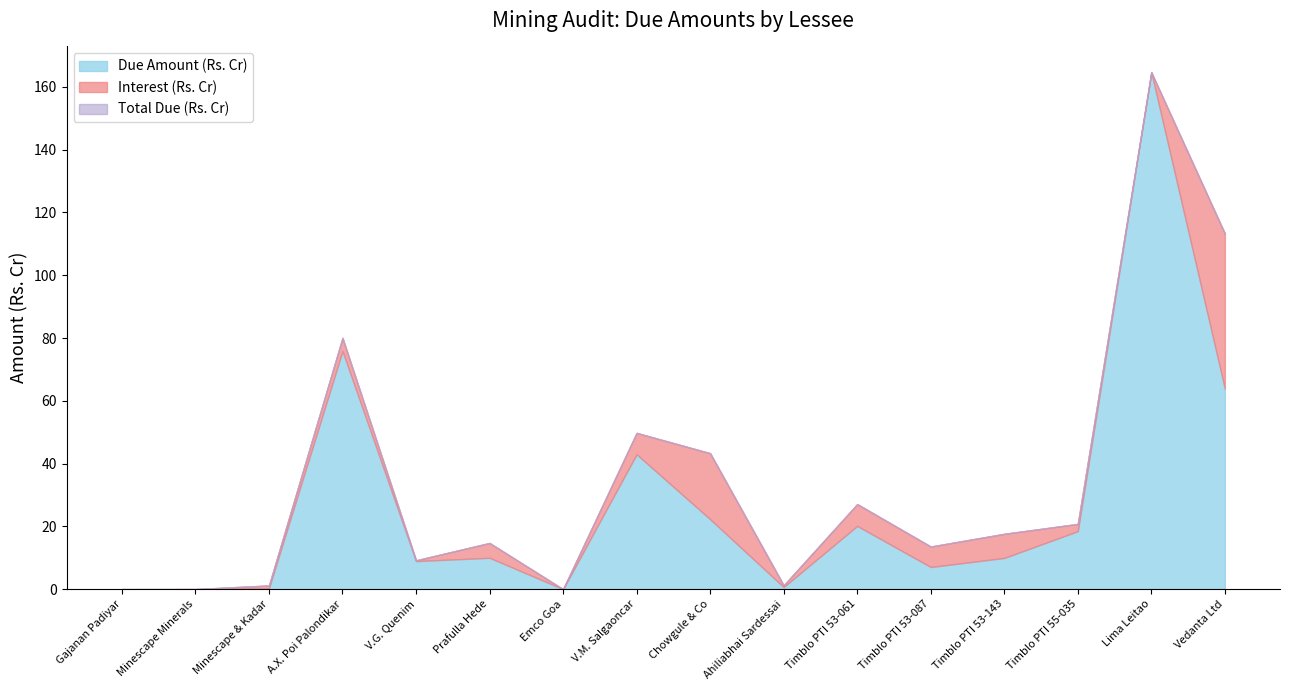

How many data points in Total Due (Rs. Cr) are above 17?

8